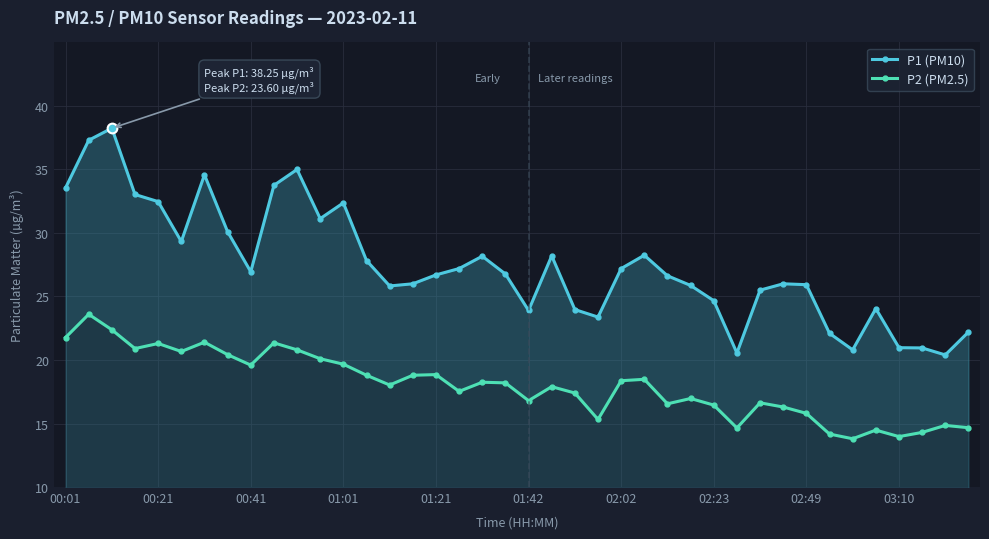

True or false: P2 (PM2.5) and P1 (PM10) cross at least once.

False